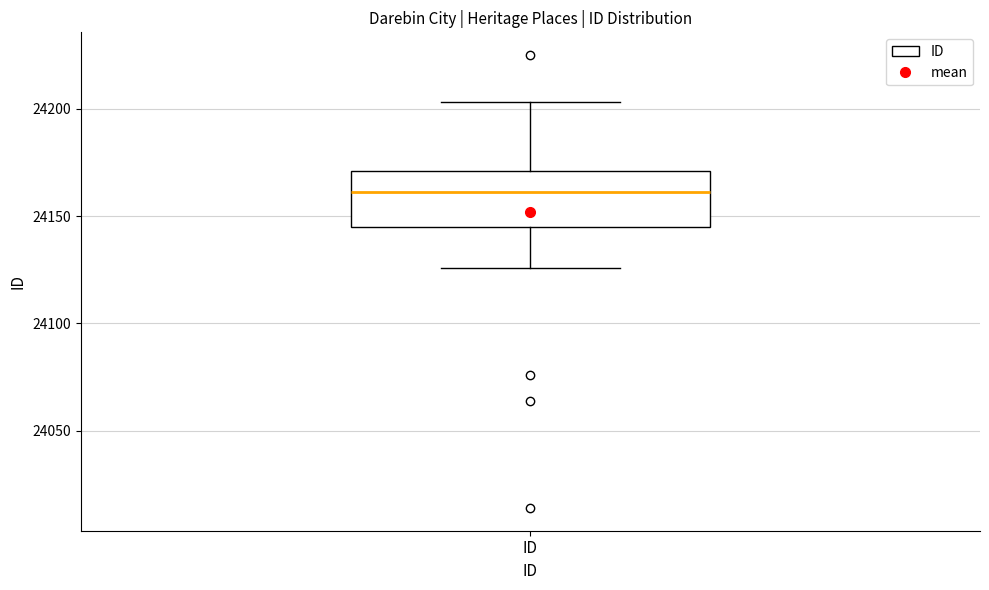

Where does the upper whisker of the box for ID end on the y-axis? The values are not printed on the chart, so give them approximately, as read against the axis.

24205